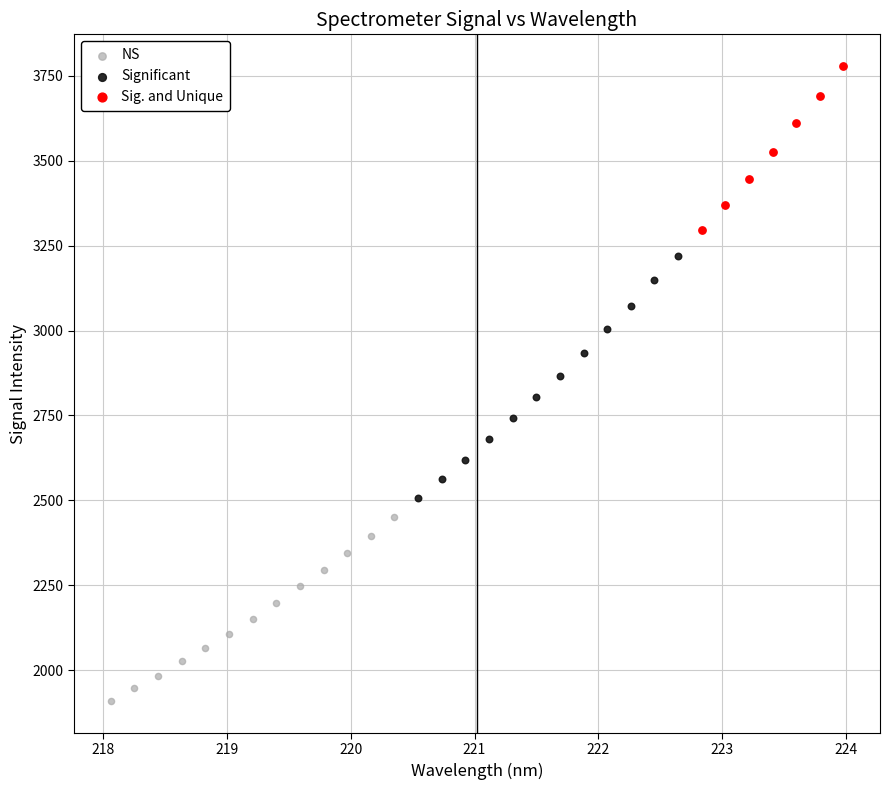

Which series has the widest spread of Y values?

Significant